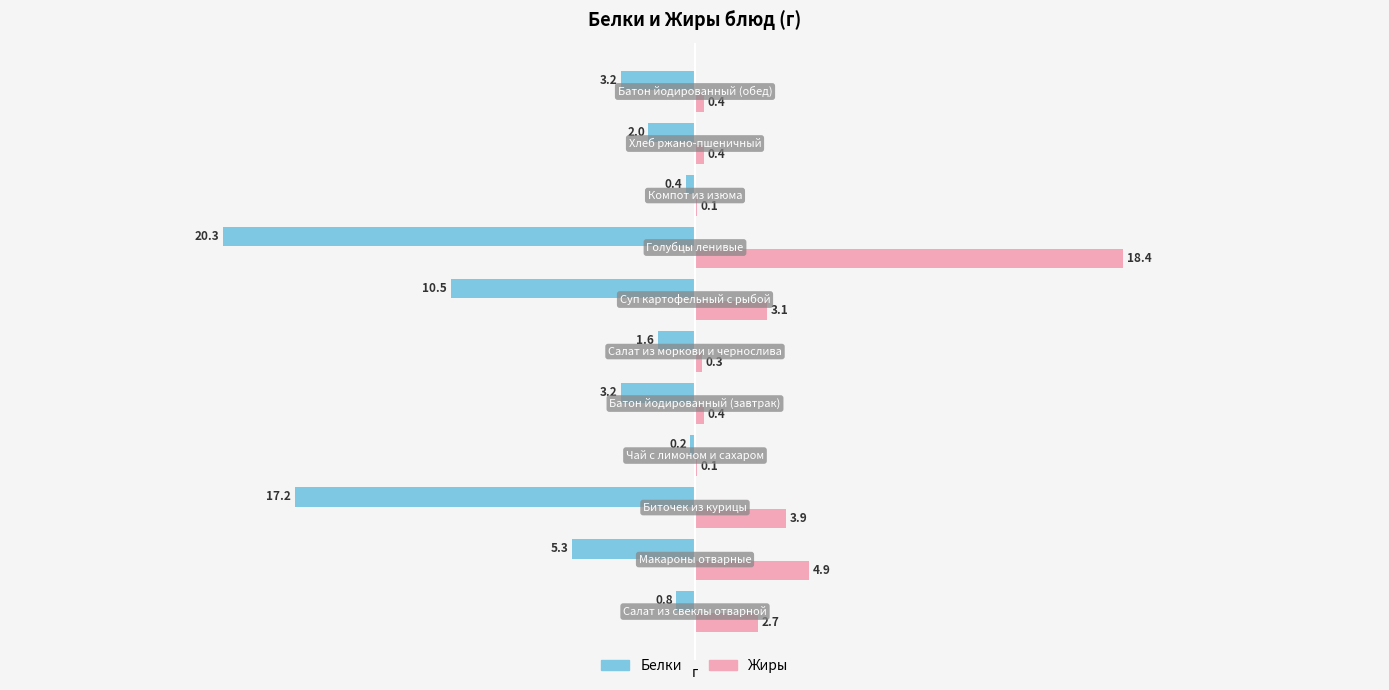

What is the sum of all Жиры values?

34.7